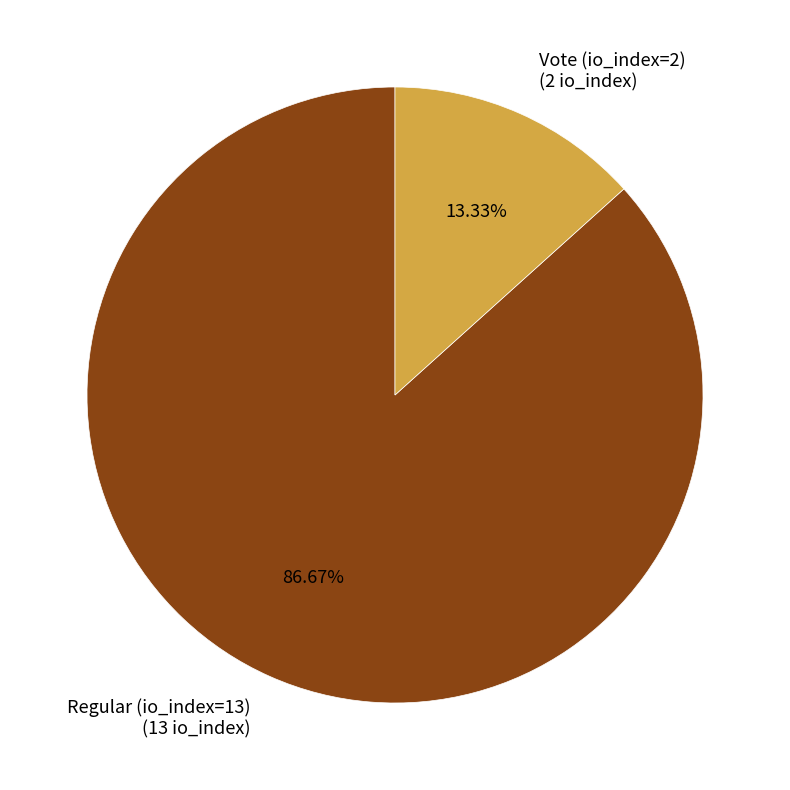

Between Regular (io_index=13) and Vote (io_index=2), which is larger?

Regular (io_index=13)